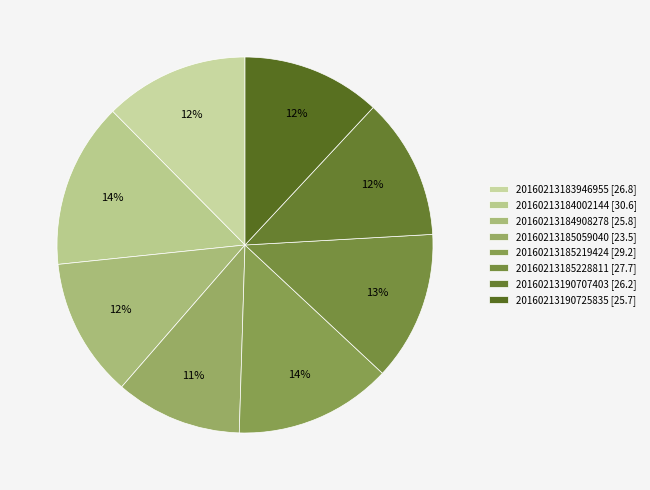

To the nearest percent, what is the difference between the 20160213184002144 and 20160213190707403 slice percentages?

2%